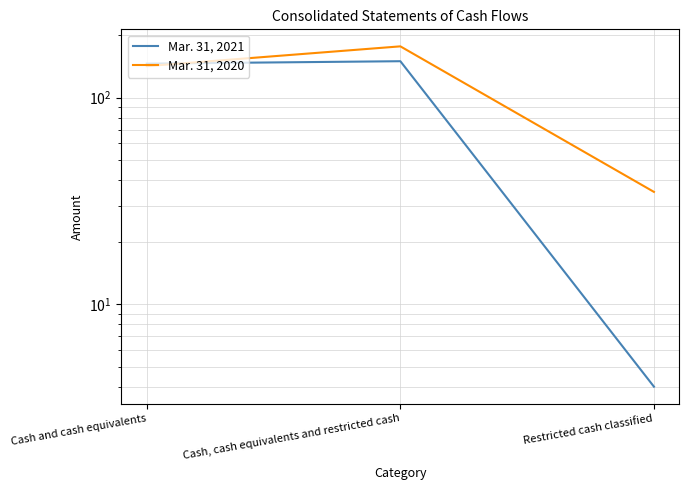

Count the Mar. 31, 2020 values in the range 35 to 177.

3